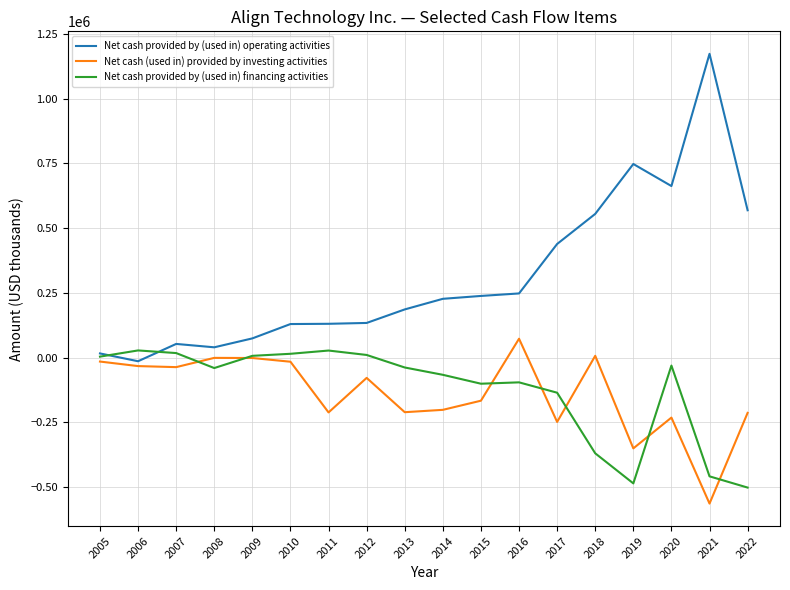

Between 2008 and 2018, which series saw the biggest shift?

Net cash provided by (used in) operating activities